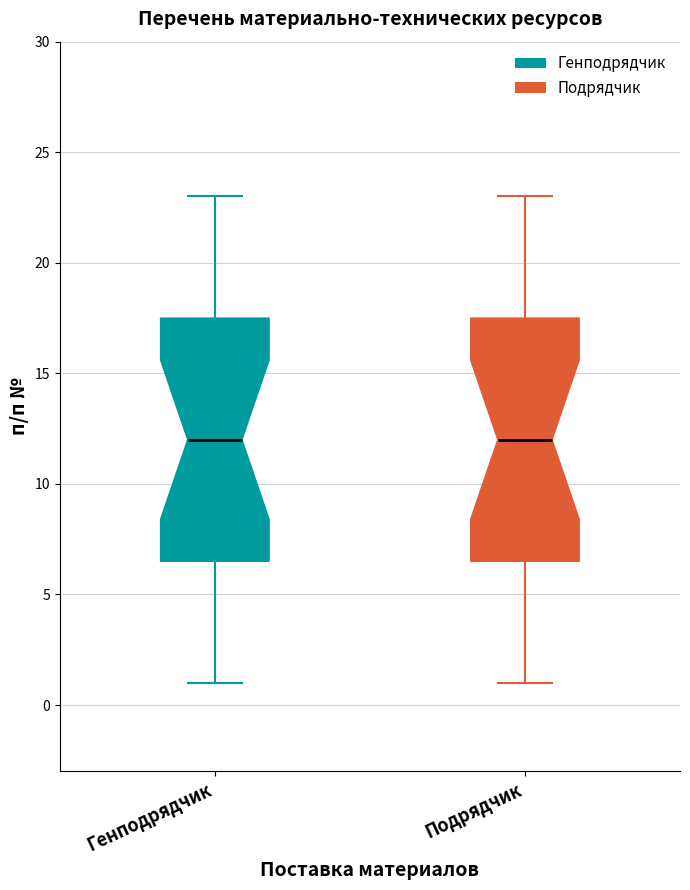

Reading left to right, transcribe this box plot: for each box, give where its median line is, the range the box spans, and where its two whiskers end, as read against the y-axis. The values are not printed on the chart, so give them approximately, as read against the axis.

Генподрядчик: median 12.0, box 6.5 to 17.5, whiskers 1.0 to 23.0
Подрядчик: median 12.0, box 6.5 to 17.5, whiskers 1.0 to 23.0